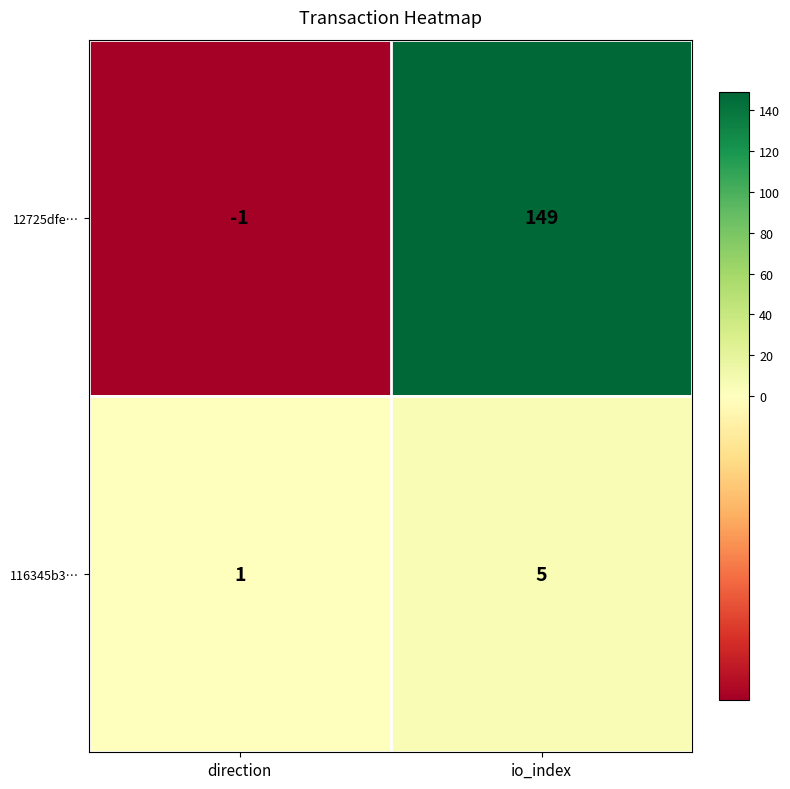

Which series has the largest range (max minus min)?

12725dfe…